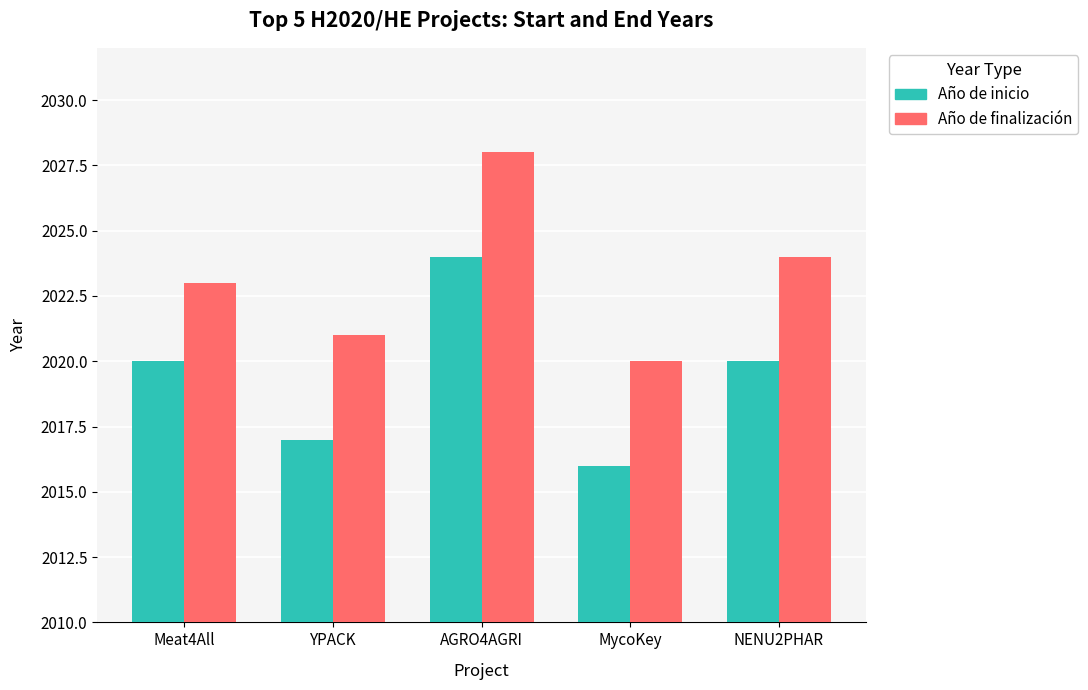

What is the difference between the highest and lowest values at AGRO4AGRI?

4